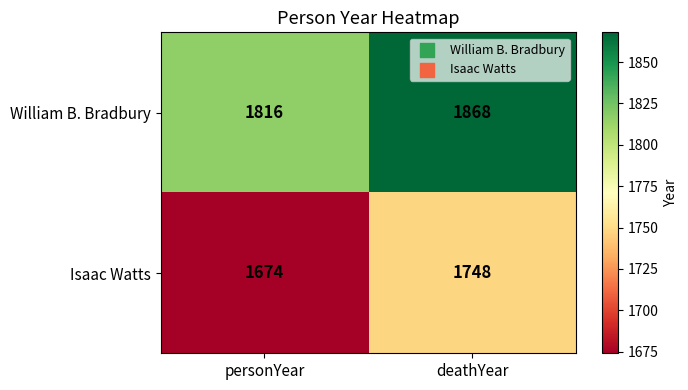

At which category does the chart reach its peak across all series?

deathYear